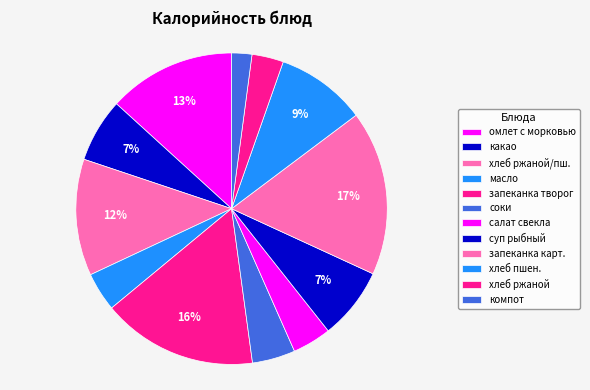

Which category has the smallest portion of the pie?

компот из смеси сухофруктов